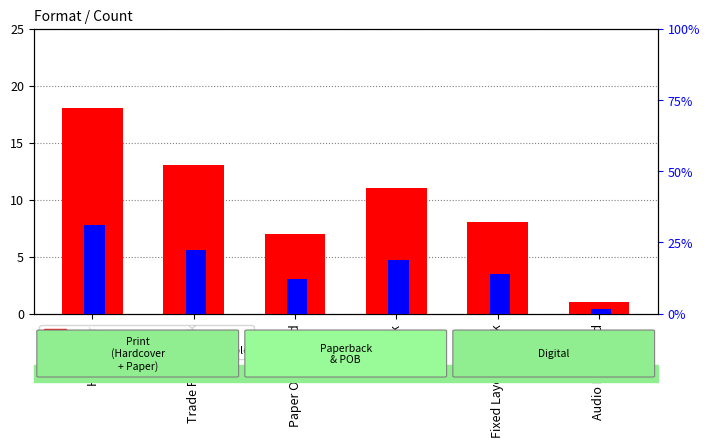

Rank the series by their average value, from highest to lowest.

percentile rank within the sample, count